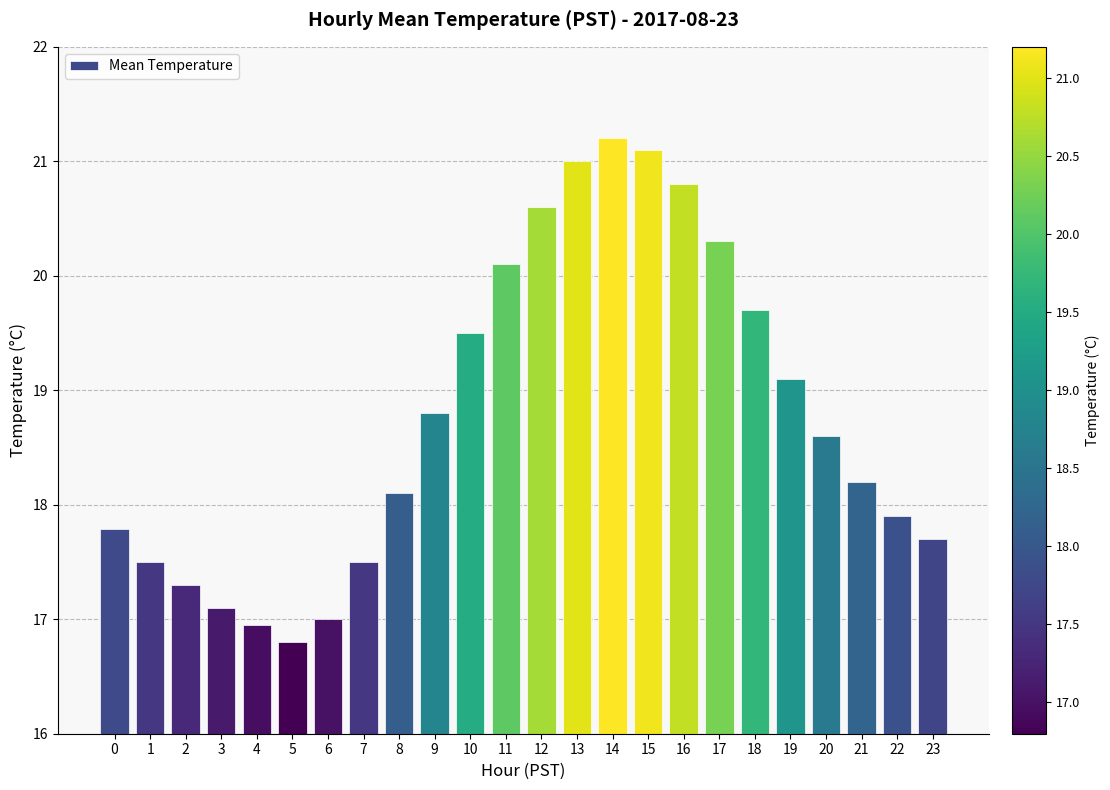

Does the chart contain stacked bars?

No